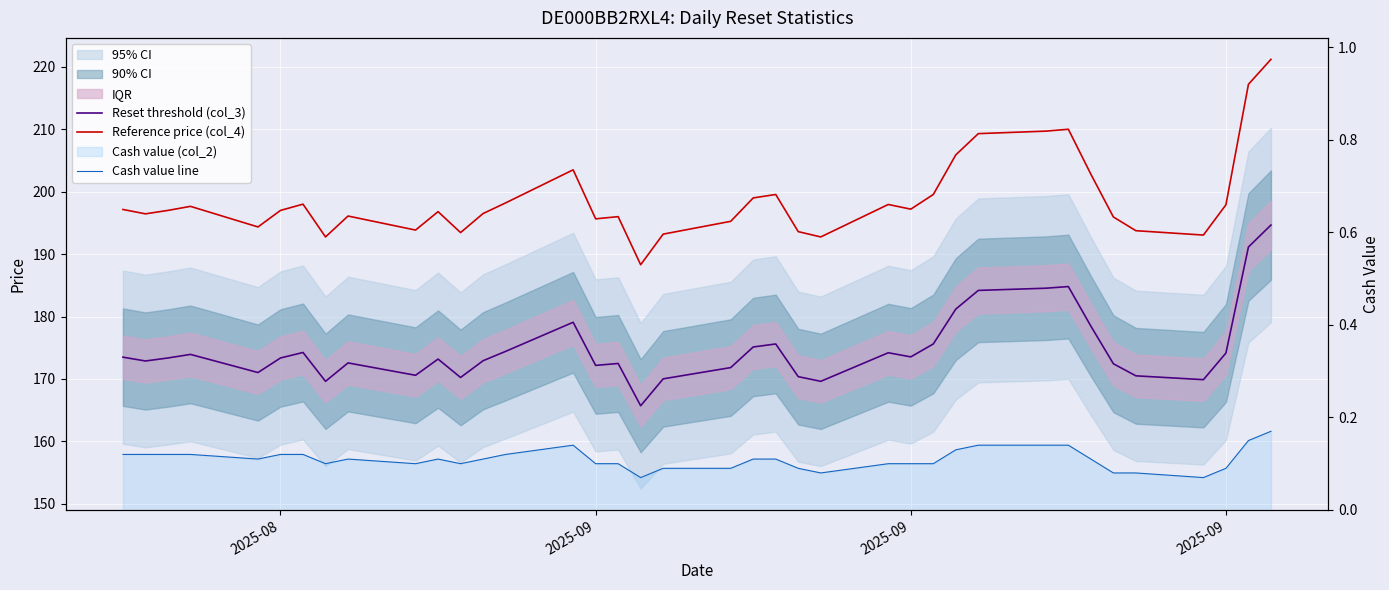

What is the average value of the Reference price (col_4) series?

198.8